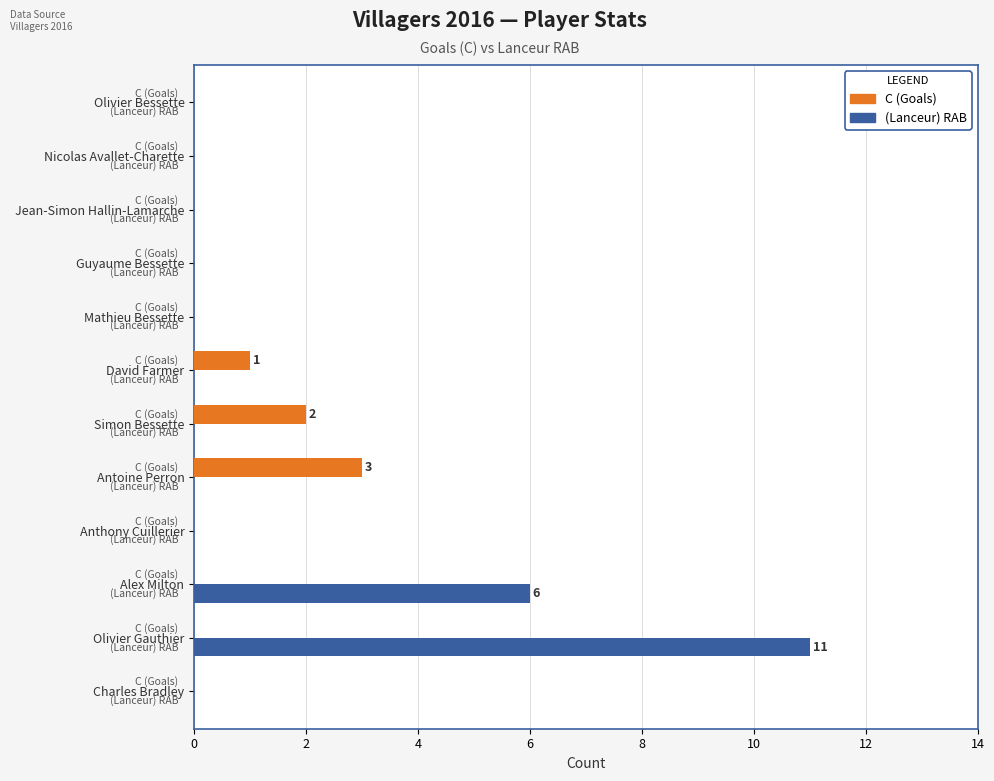

What is the sum of the (Lanceur) RAB values at Alex Milton and Guyaume Bessette?

6